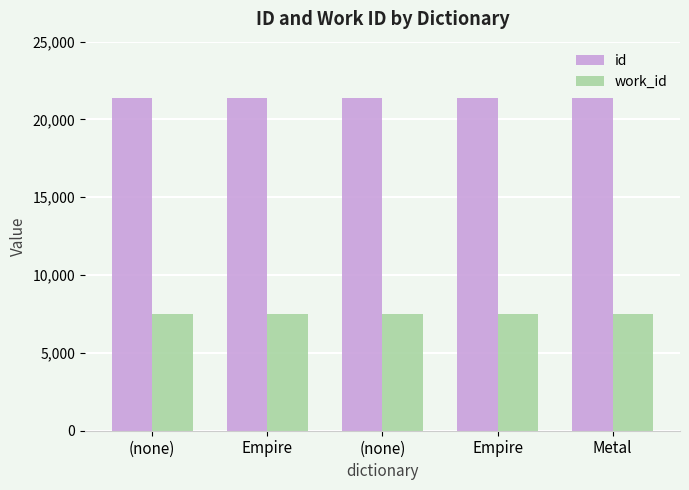

What is the average value of the id series?

21389